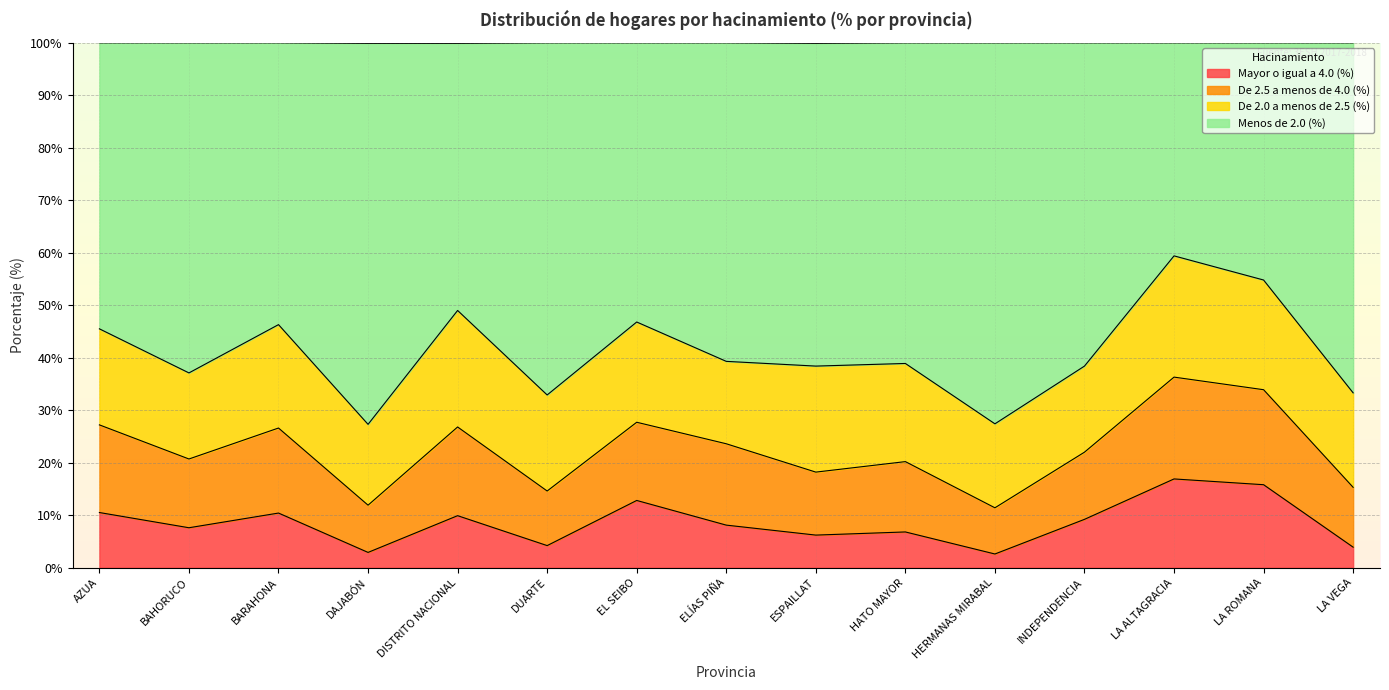

How many lines are shown in the chart?

4